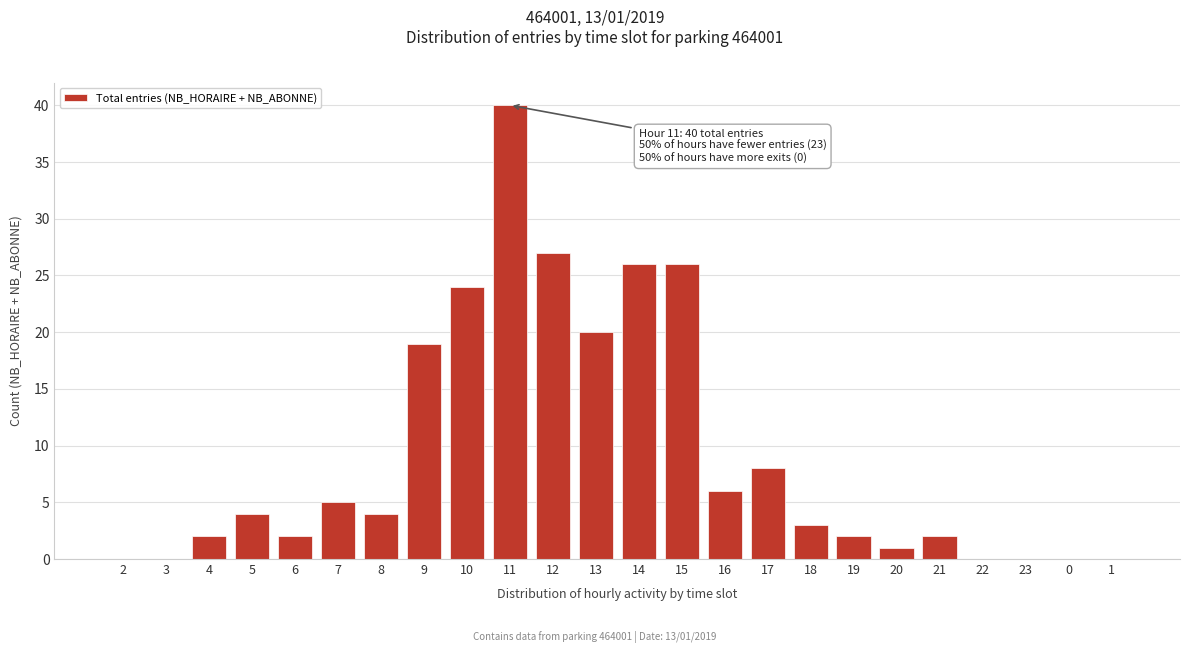

Reading right to left, what are all the values shown in this chart?

1=0	0=0	23=0	22=0	21=2	20=1	19=2	18=3	17=8	16=6	15=26	14=26	13=20	12=27	11=40	10=24	9=19	8=4	7=5	6=2	5=4	4=2	3=0	2=0